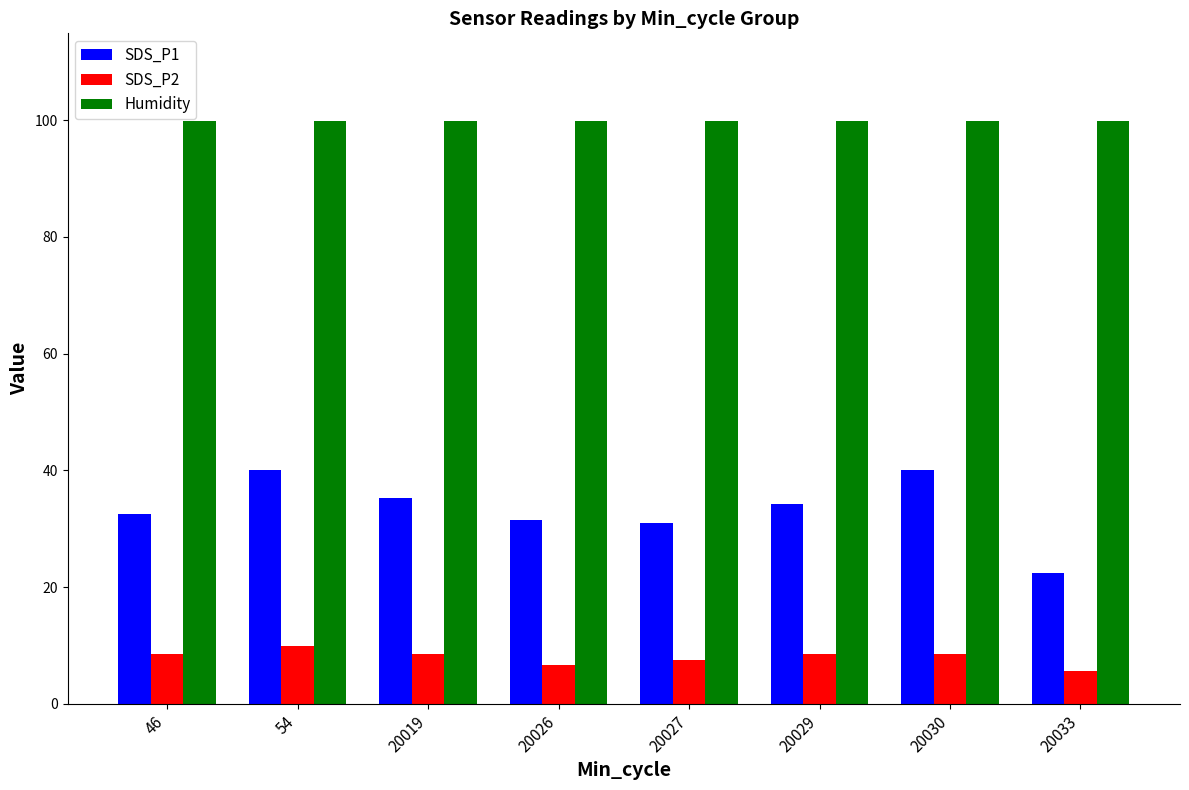

How many values in the SDS_P2 series exceed 8?

5